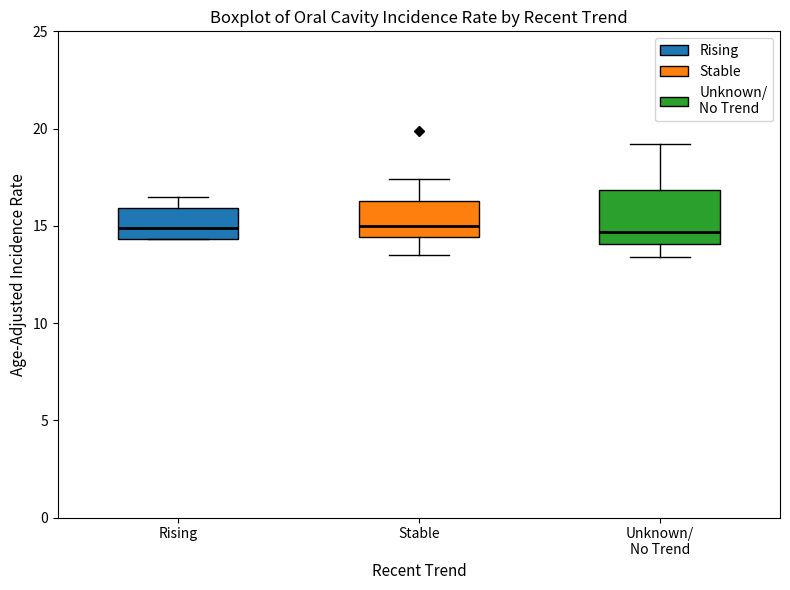

Comparing the boxes themselves (not the whiskers), which one is the tallest?

Unknown/ No Trend